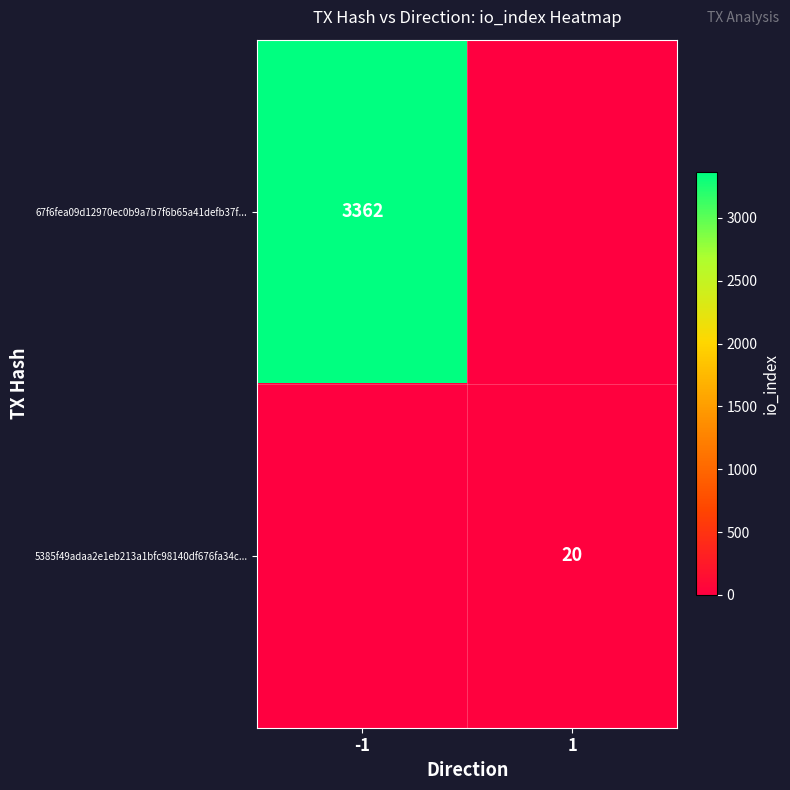

Which has a higher value, -1 or 1?

-1